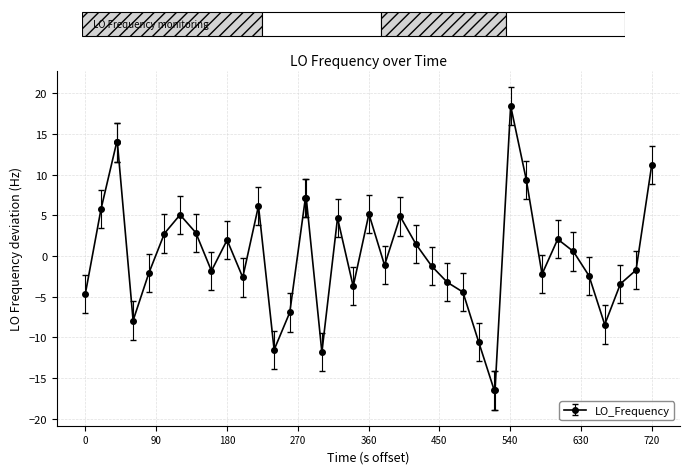

What is the value of the 25th point from the left?

-1.2